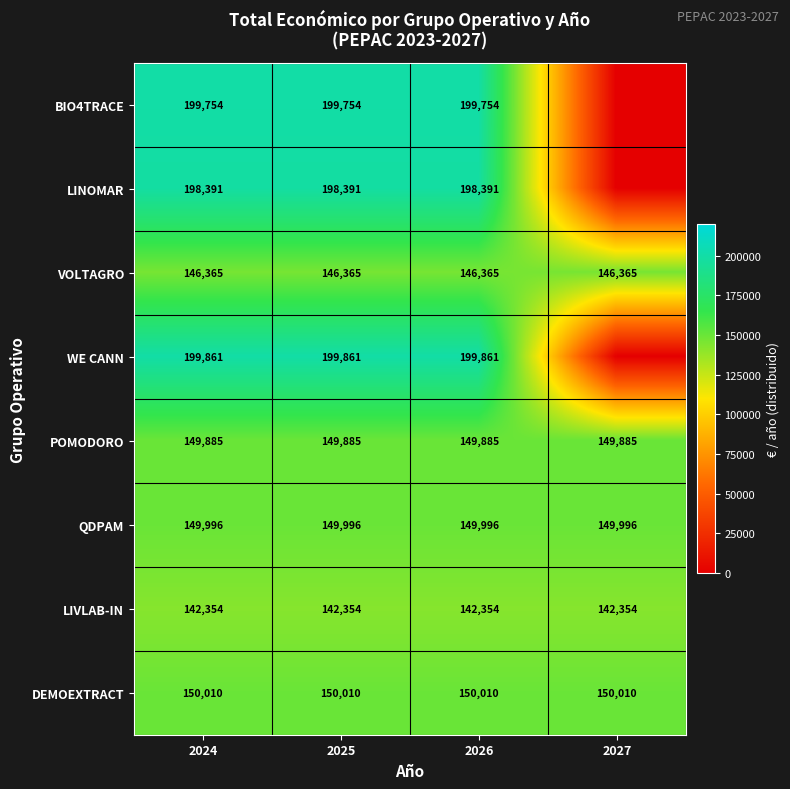

Rank the series at 2024 from lowest to highest value.

LIVLAB-IN, VOLTAGRO, POMODORO, QDPAM, DEMOEXTRACT, LINOMAR, BIO4TRACE, WE CANN